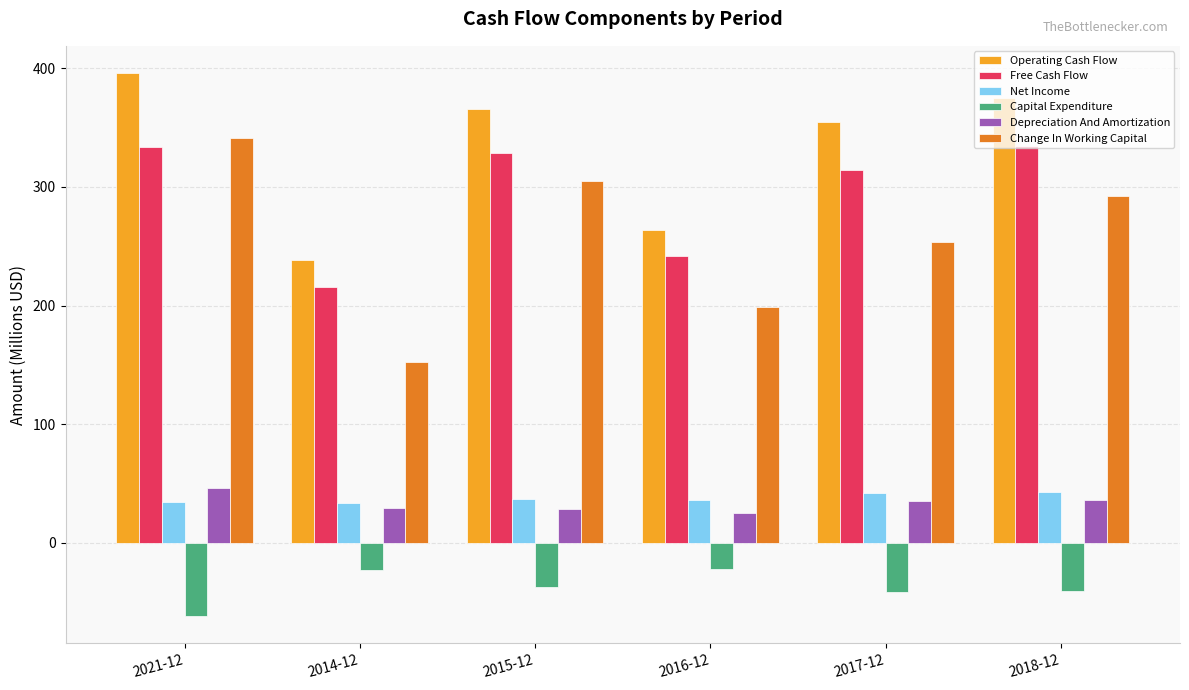

True or false: Change In Working Capital has a value of 269.8 at 2016-12.

False